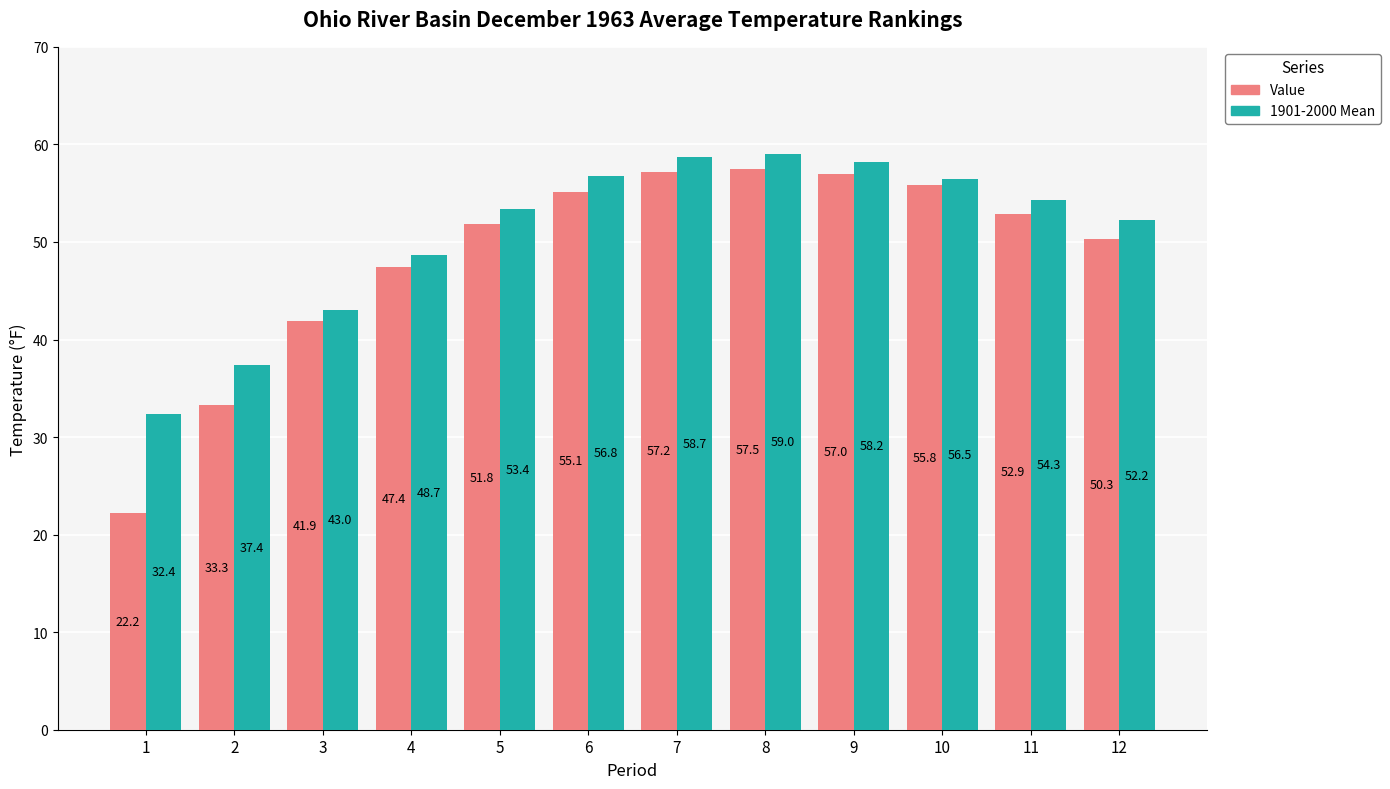

What is the total value across all series at 9?

115.2